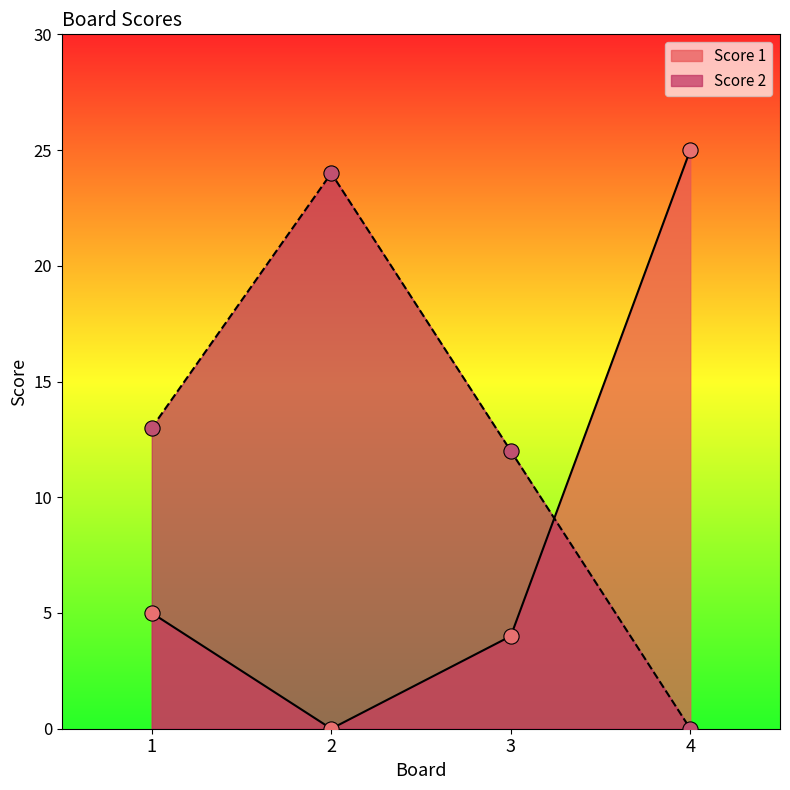

Which series has the largest total across all categories?

Score 2